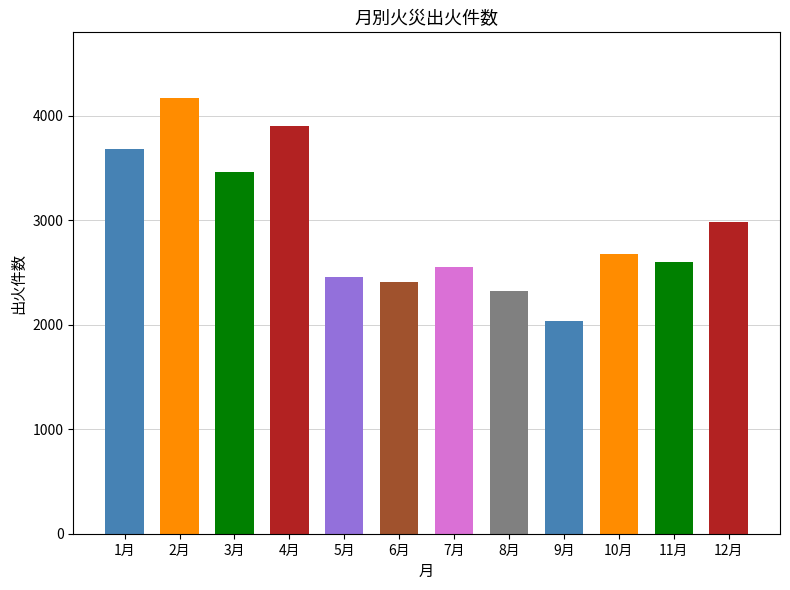

What position from the left is 10月?

10